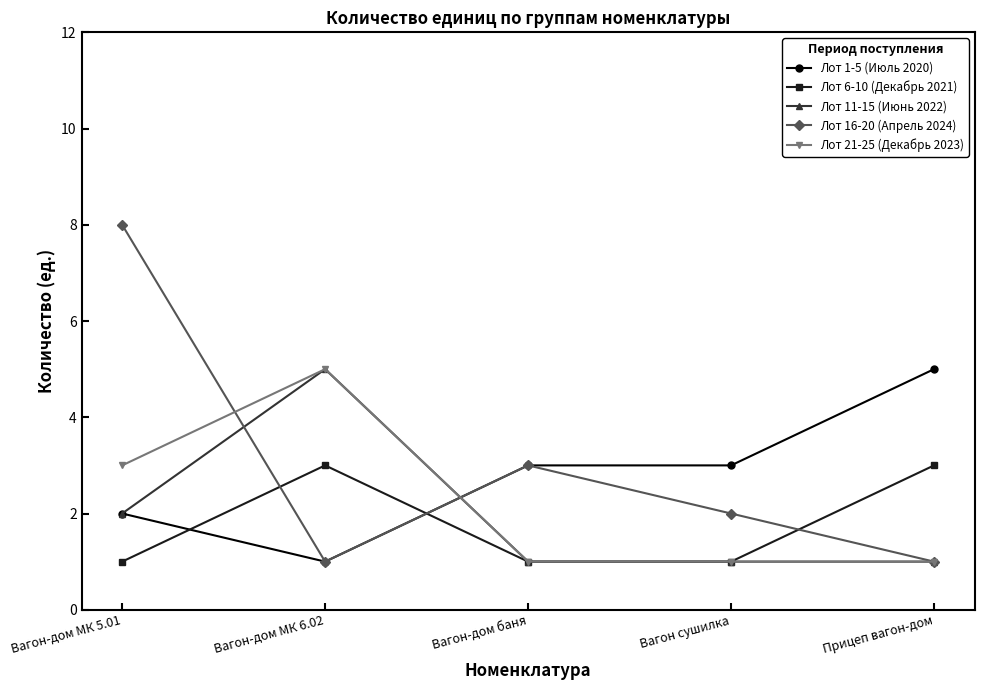

Count the number of data series in this chart.

5